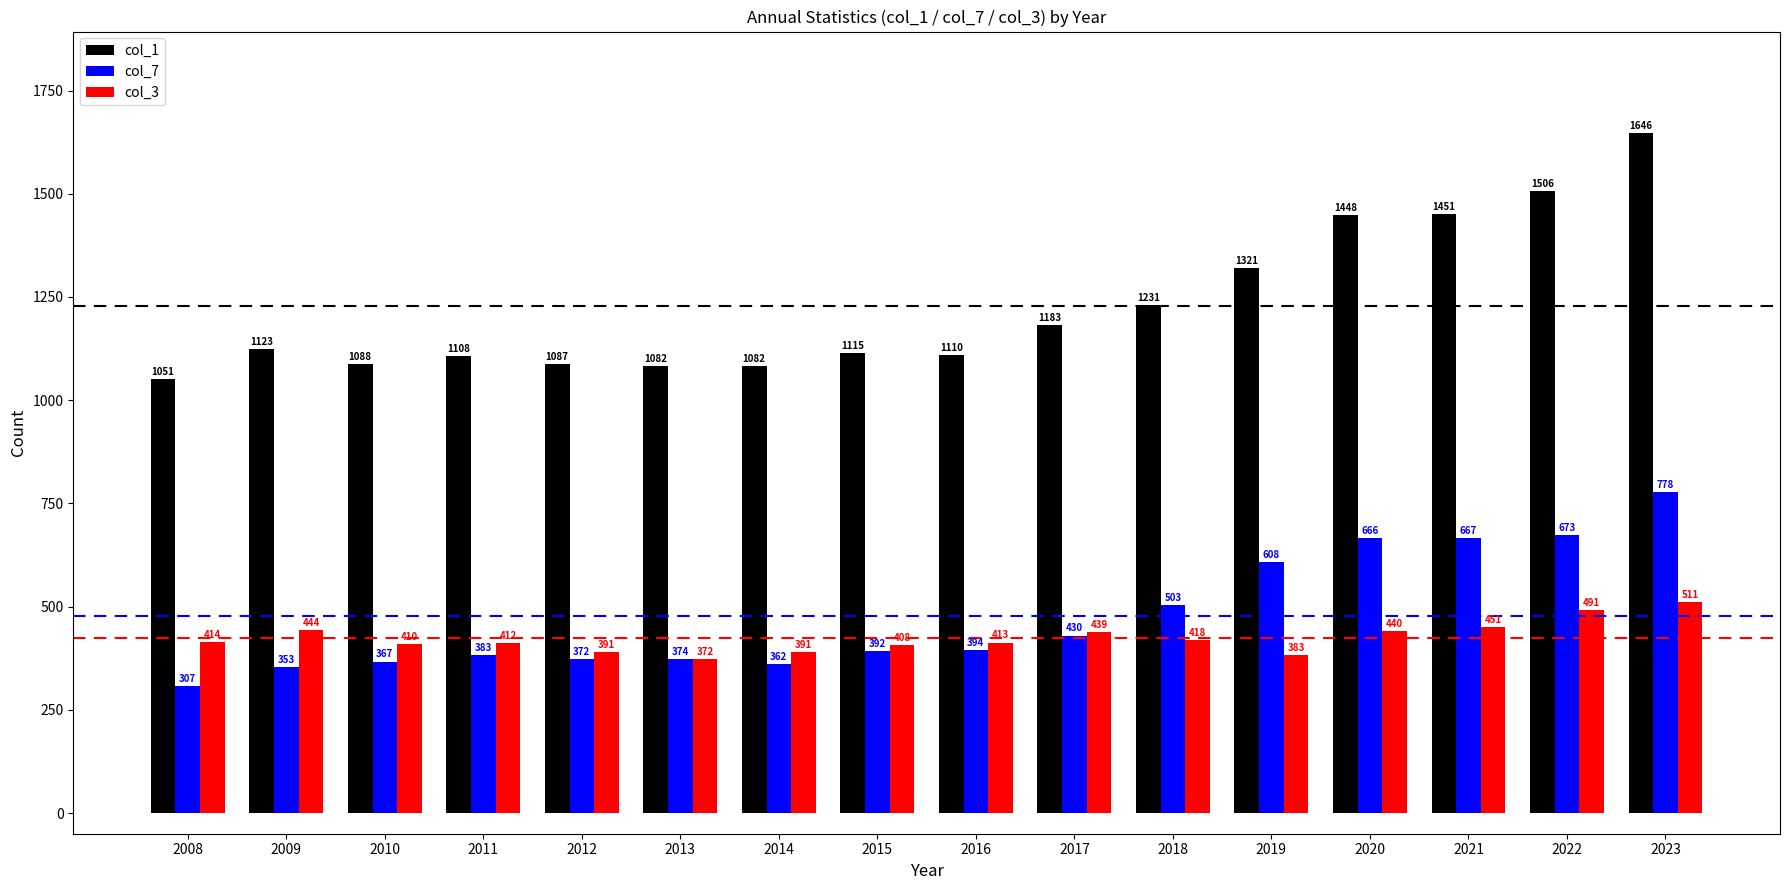

Reading left to right, transcribe all the data shown in this chart.

col_1: 2008=1051	2009=1123	2010=1088	2011=1108	2012=1087	2013=1082	2014=1082	2015=1115	2016=1110	2017=1183	2018=1231	2019=1321	2020=1448	2021=1451	2022=1506	2023=1646
col_7: 2008=307	2009=353	2010=367	2011=383	2012=372	2013=374	2014=362	2015=392	2016=394	2017=430	2018=503	2019=608	2020=666	2021=667	2022=673	2023=778
col_3: 2008=414	2009=444	2010=410	2011=412	2012=391	2013=372	2014=391	2015=408	2016=413	2017=439	2018=418	2019=383	2020=440	2021=451	2022=491	2023=511